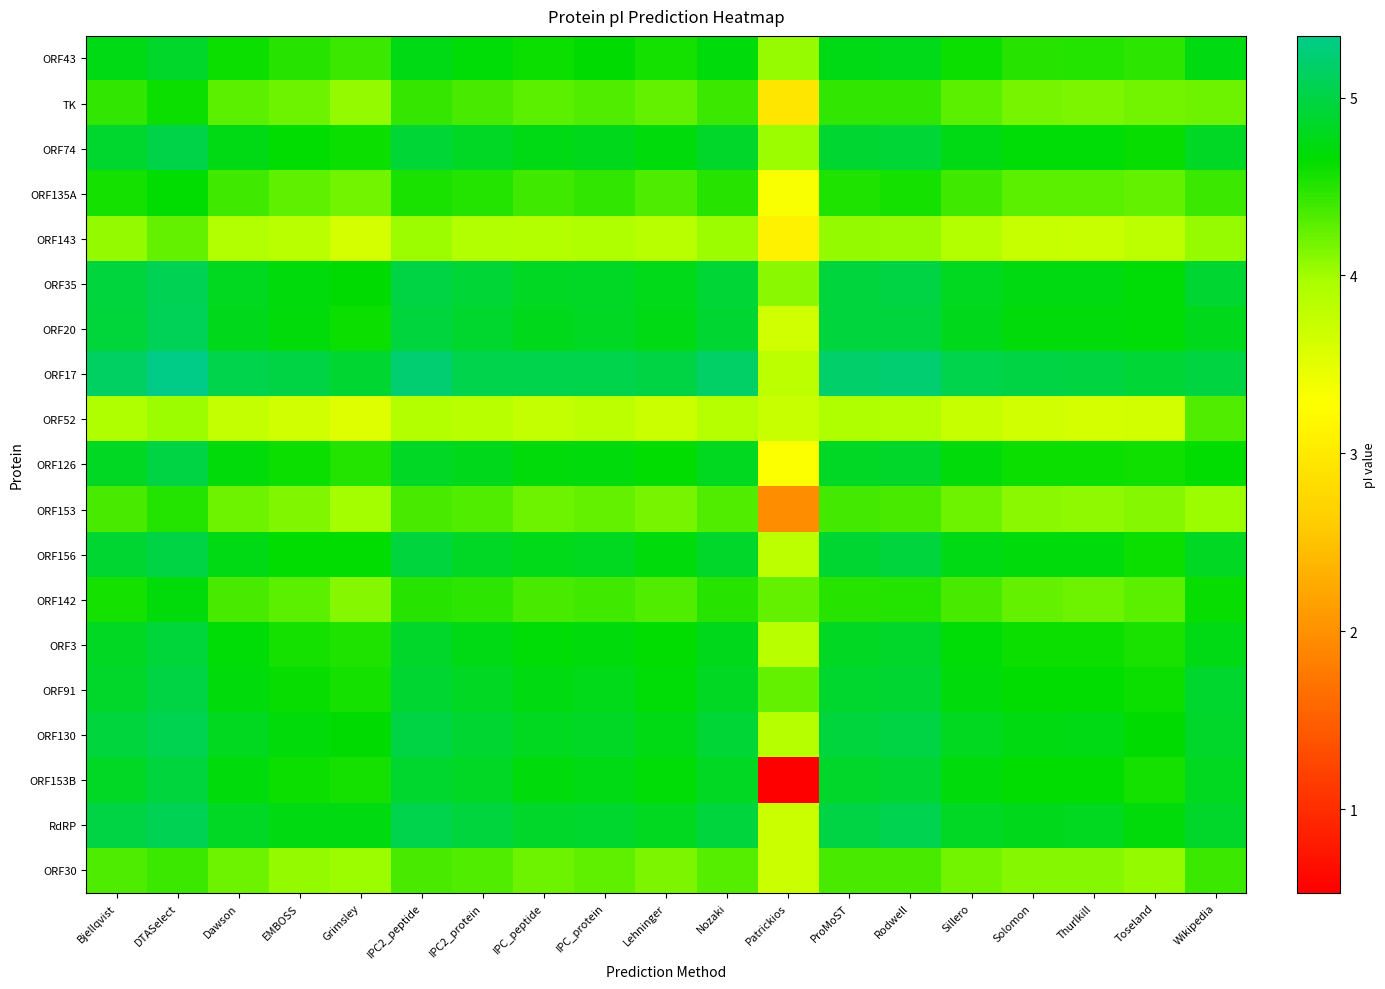

Which series changed the most between Grimsley and Nozaki?

ORF143